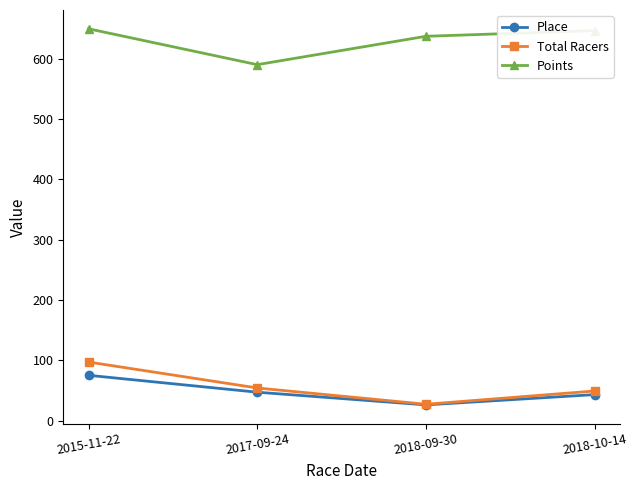

How many series are shown in this chart?

3